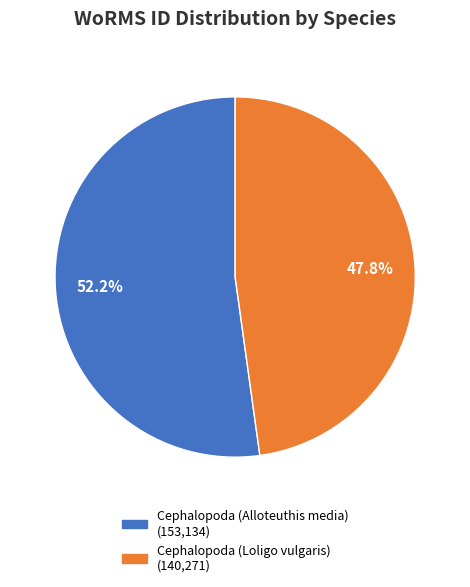

To the nearest percent, what percentage of the pie is Cephalopoda (Alloteuthis media)?

52%